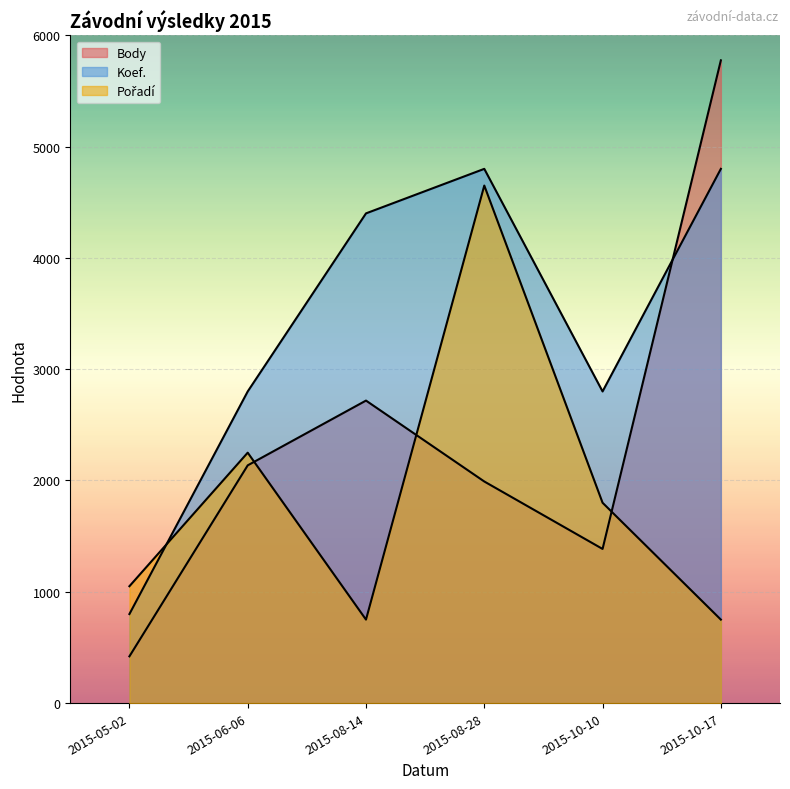

What is the value of the Body point at the 6th from the left?

5775